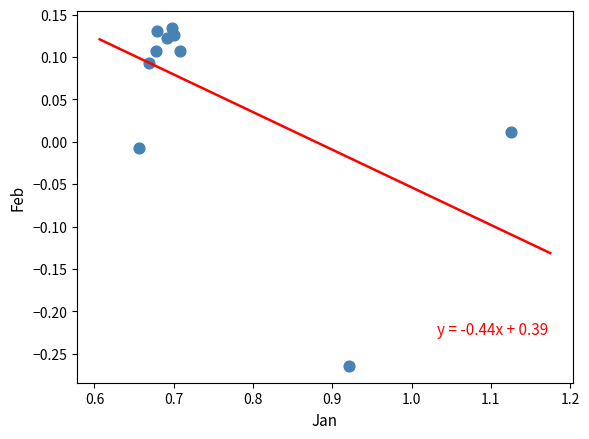

What is the range of X values (max minus min)?

0.5